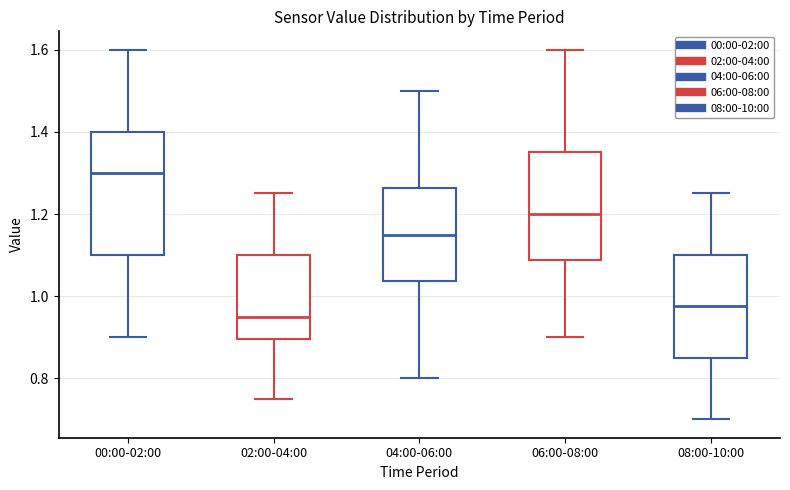

Reading left to right, transcribe this box plot: for each box, give where its median line is, the range the box spans, and where its two whiskers end, as read against the y-axis. The values are not printed on the chart, so give them approximately, as read against the axis.

00:00-02:00: median 1.30, box 1.10 to 1.40, whiskers 0.90 to 1.60
02:00-04:00: median 0.96, box 0.90 to 1.10, whiskers 0.76 to 1.26
04:00-06:00: median 1.16, box 1.04 to 1.26, whiskers 0.80 to 1.50
06:00-08:00: median 1.20, box 1.08 to 1.36, whiskers 0.90 to 1.60
08:00-10:00: median 0.98, box 0.86 to 1.10, whiskers 0.70 to 1.26